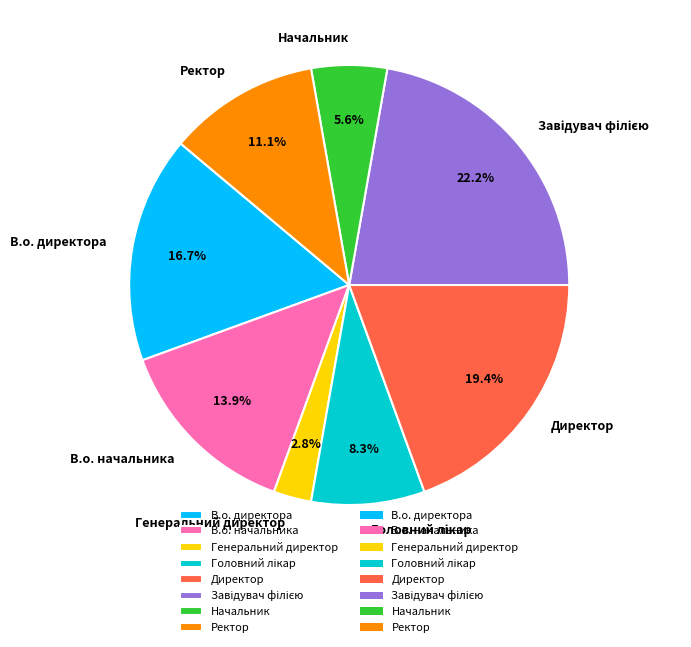

The В.о. начальника slice represents 6% of the pie. True or false?

False